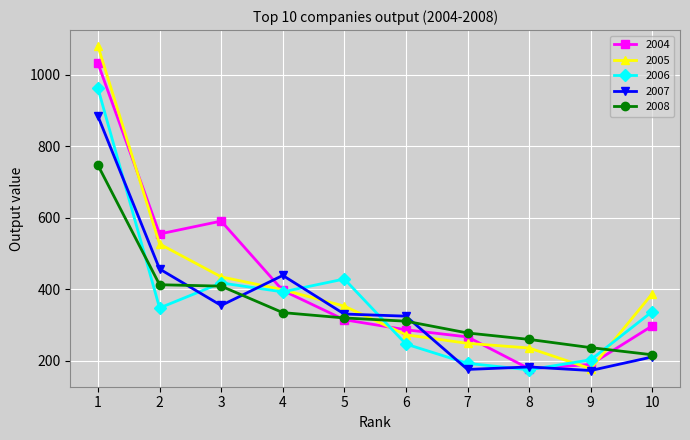

Between 5 and 9, which series saw the biggest shift?

2006